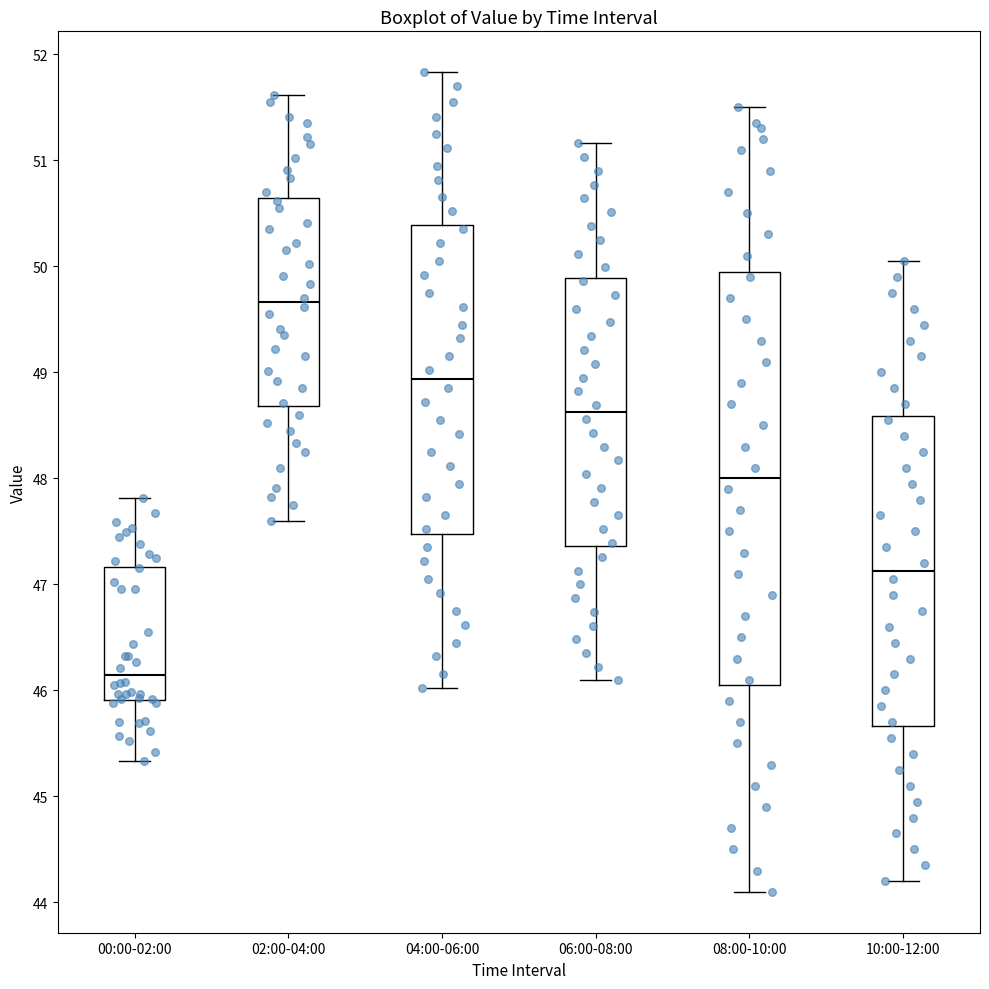

Which box's median line is the highest?

02:00-04:00